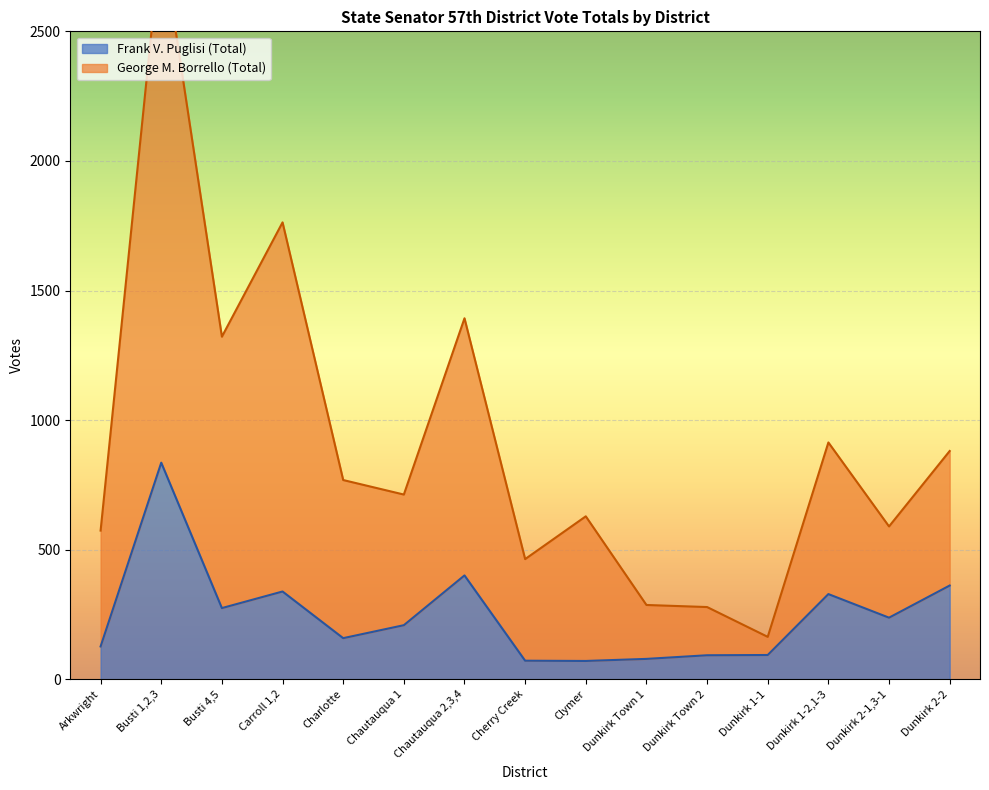

What is the smallest value displayed?

71